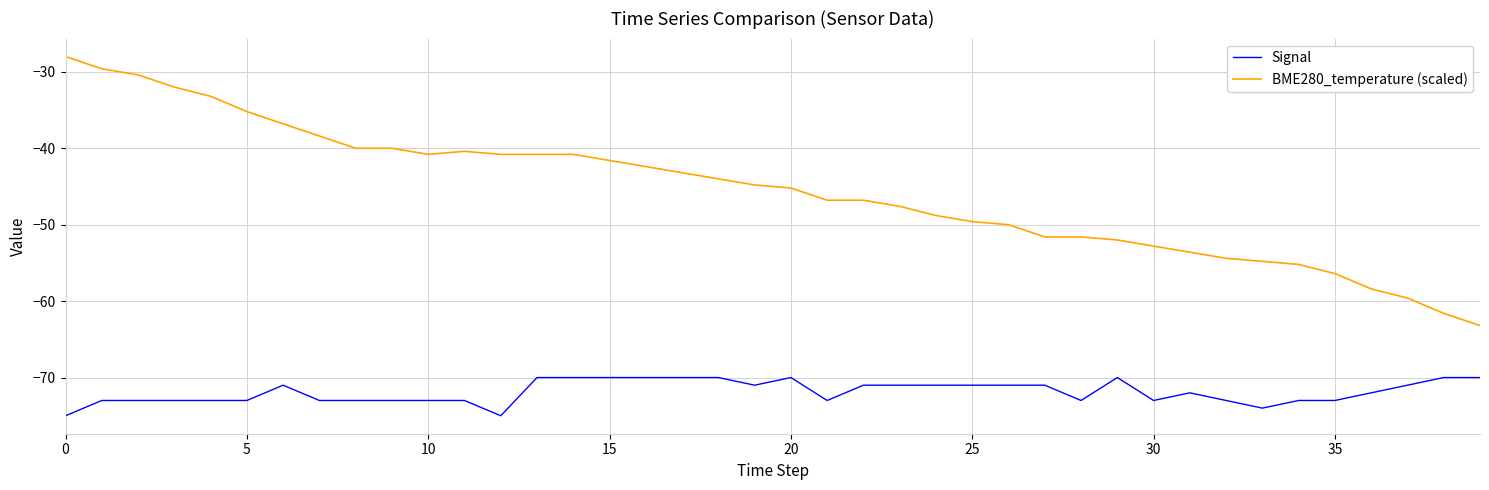

What is the sum of all BME280_temperature (scaled) values?

-1823.2